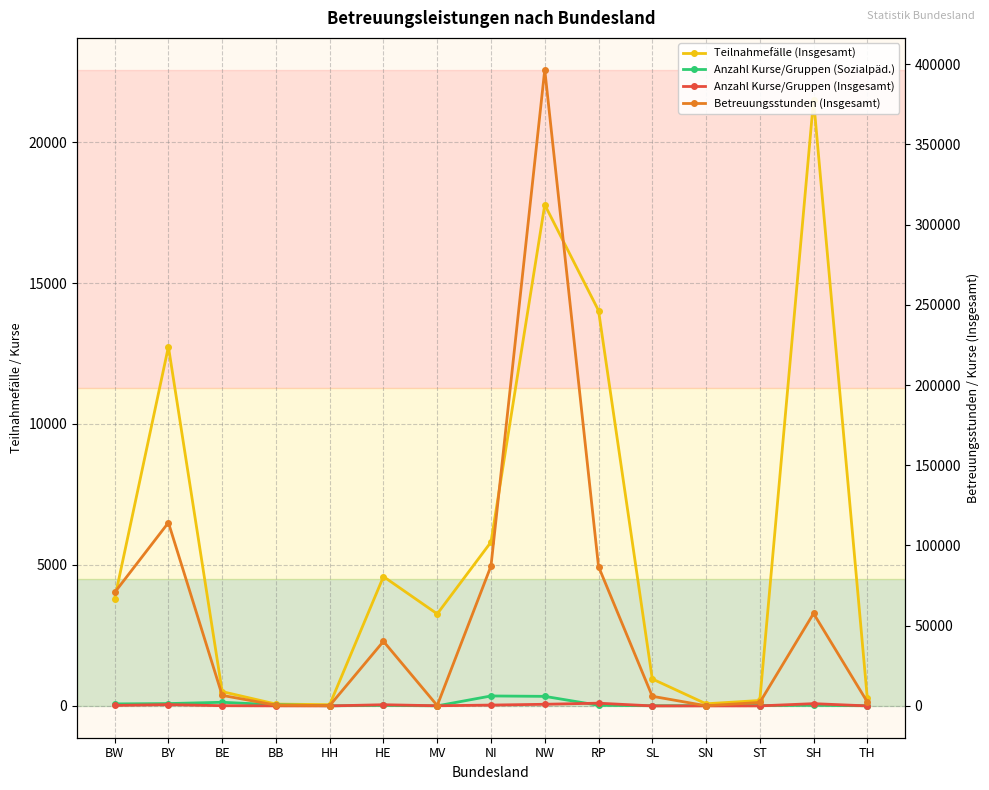

How many interior local valleys does the Teilnahmefälle (Insgesamt) series have?

3